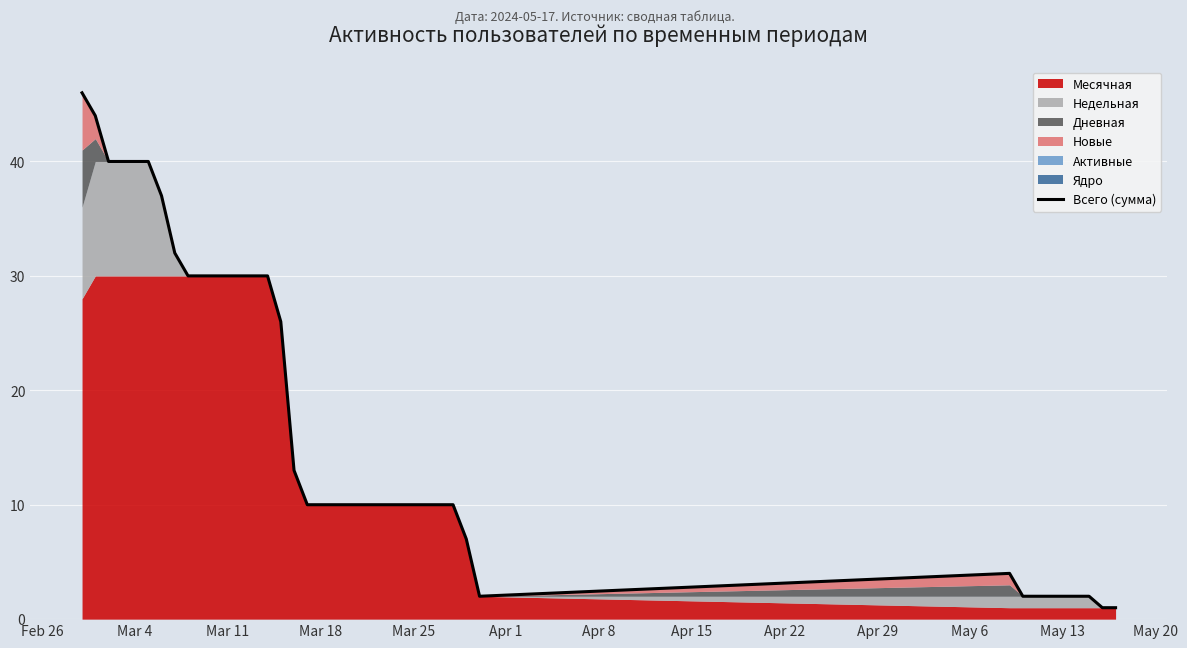

What is the difference between the second highest and second lowest values?

43